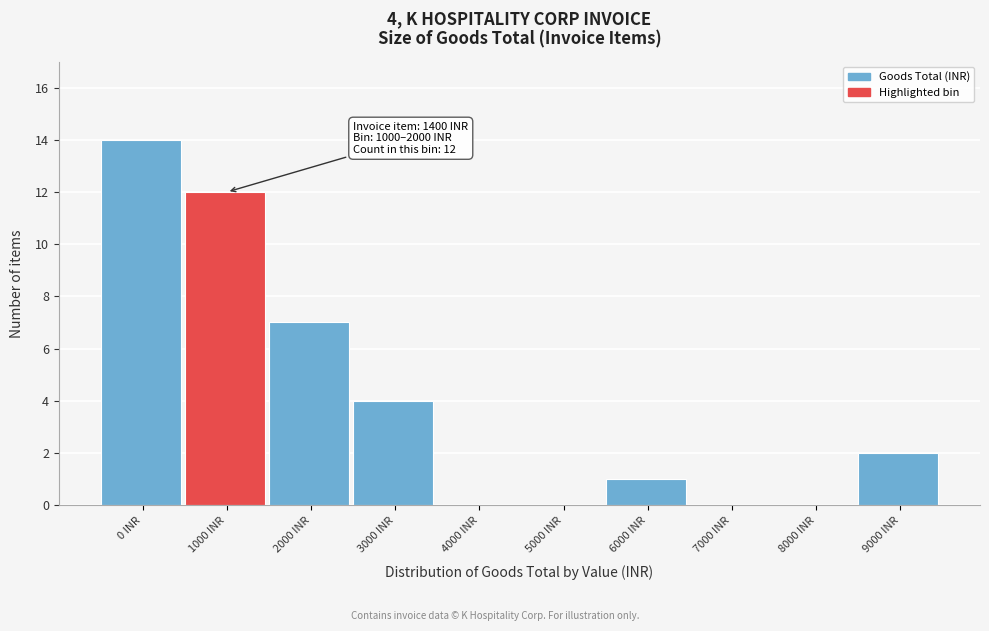

Reading left to right, transcribe all the data shown in this chart.

0 INR=14	1000 INR=12	2000 INR=7	3000 INR=4	4000 INR=0	5000 INR=0	6000 INR=1	7000 INR=0	8000 INR=0	9000 INR=2